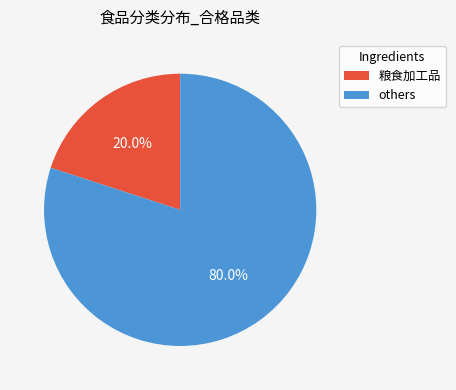

Which has a higher value, others or 粮食加工品?

others